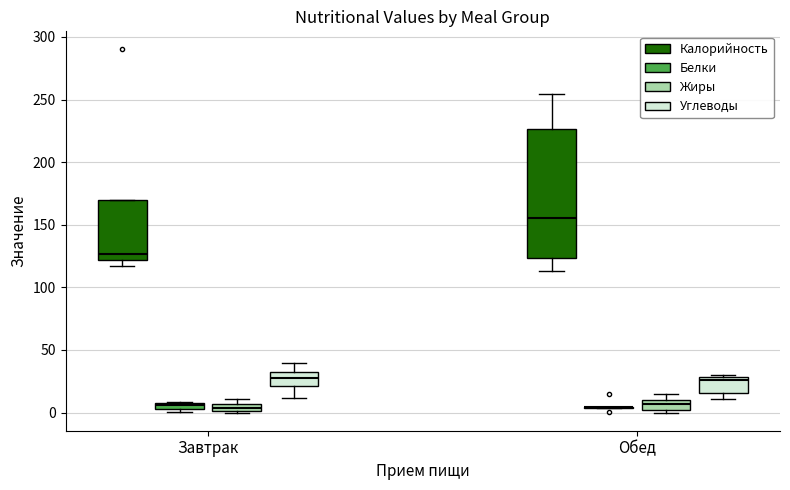

Comparing the boxes themselves (not the whiskers), which one is the tallest?

Обед (Калорийность)